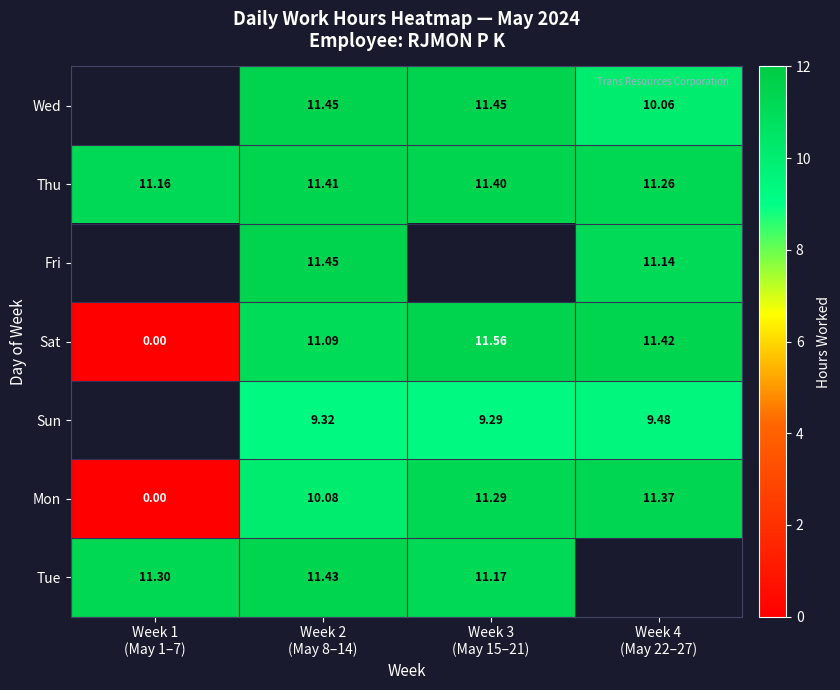

Where does the Mon series first go above 11?

Week 3 (May 15–21)